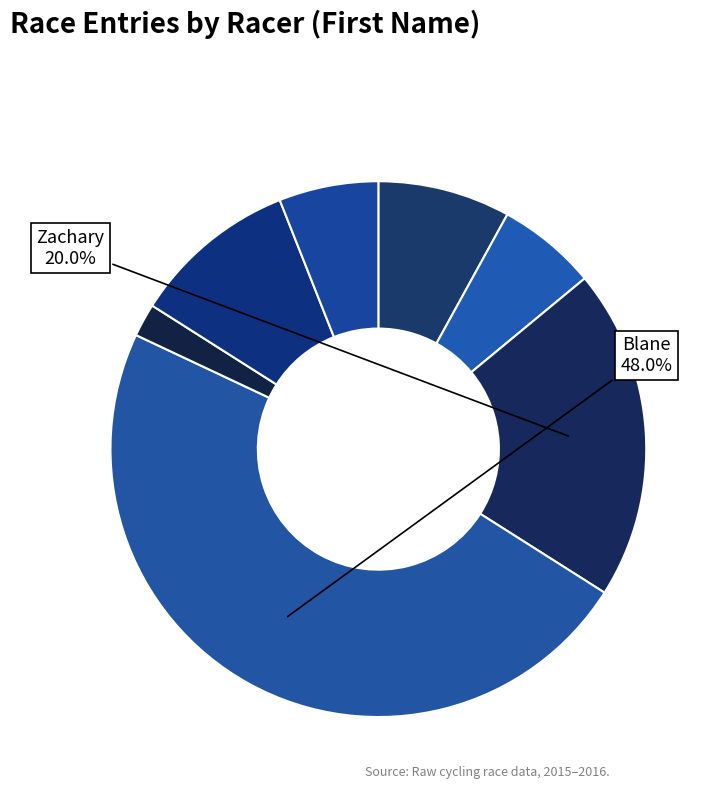

How many segments does this pie chart have?

7